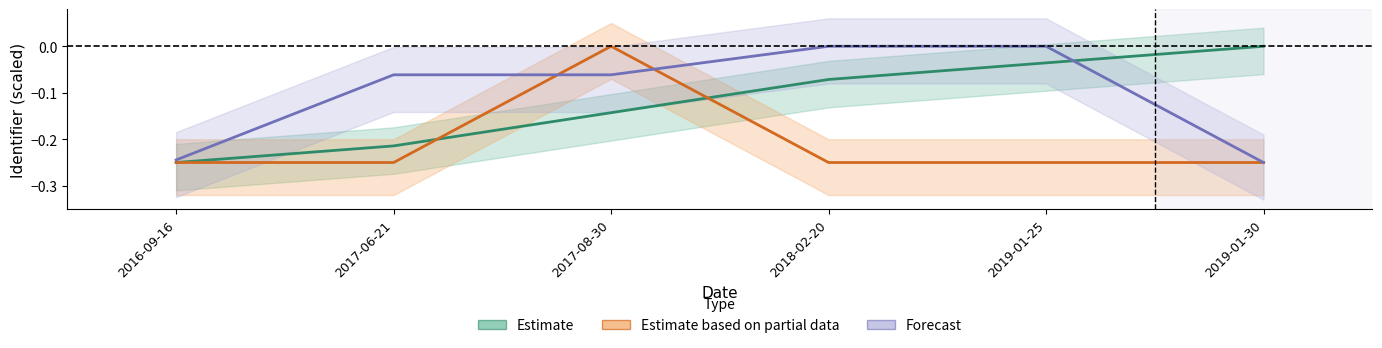

Reading left to right, transcribe all the data shown in this chart.

Estimate: -0.2	-0.2	-0.1	-0.1	-0.0	0.0
Estimate based on partial data: -0.2	-0.2	0.0	-0.2	-0.2	-0.2
Forecast: -0.2	-0.1	-0.1	-0.0	0.0	-0.2